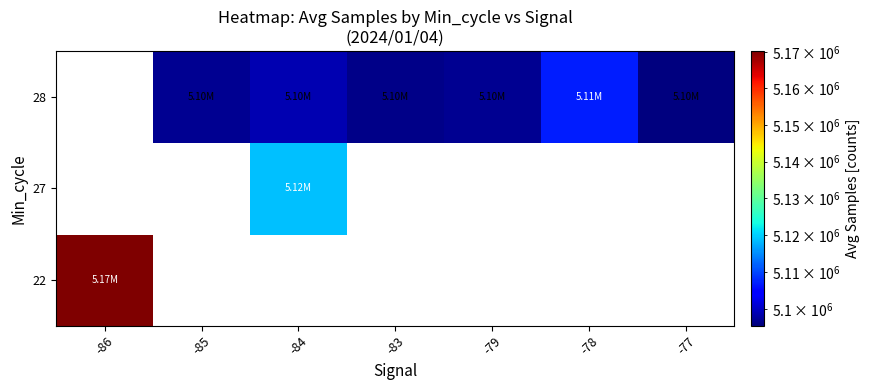

Where does the 28 series first go above 5096781?

-85